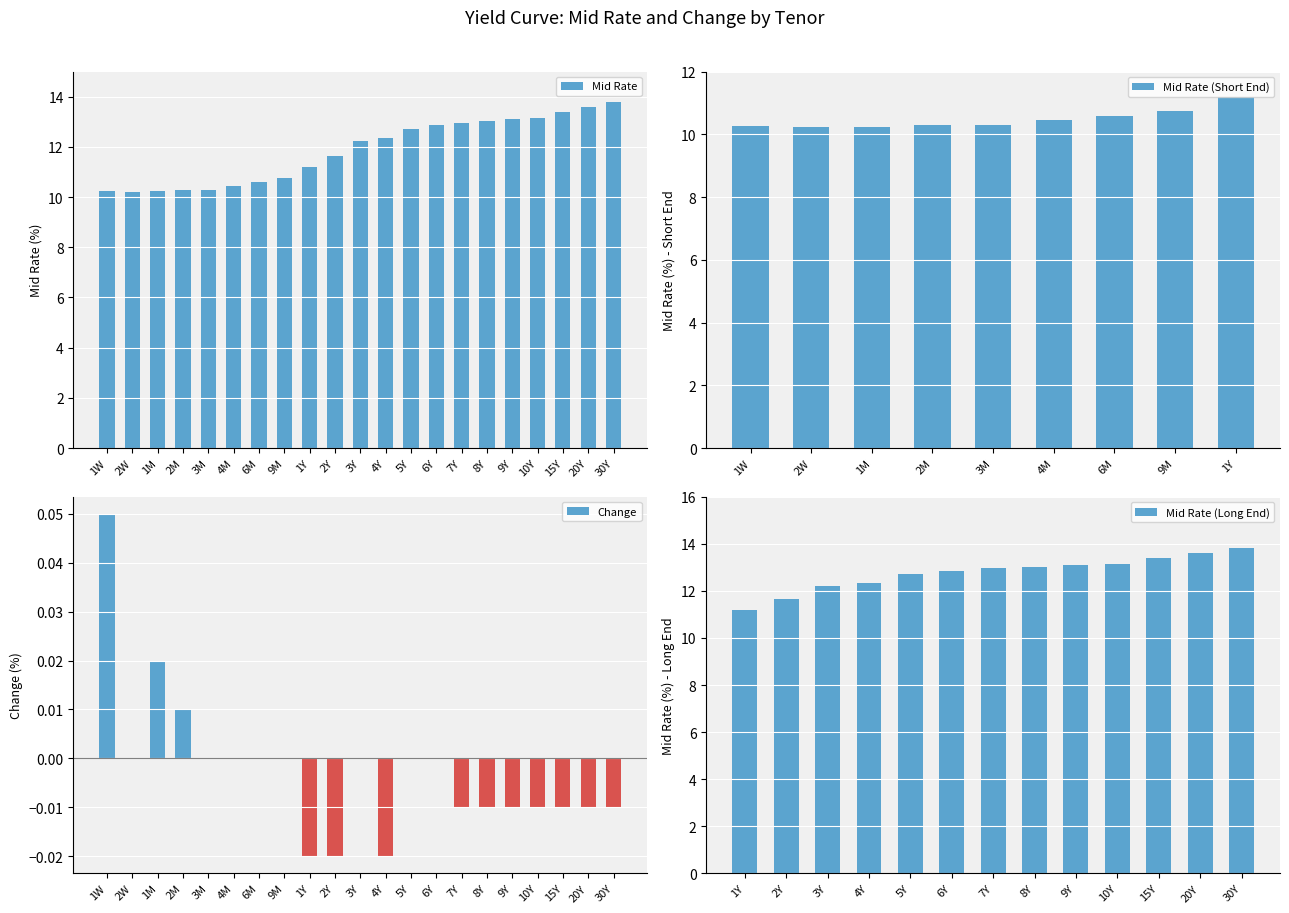

Which series has the largest total across all categories?

Mid Rate